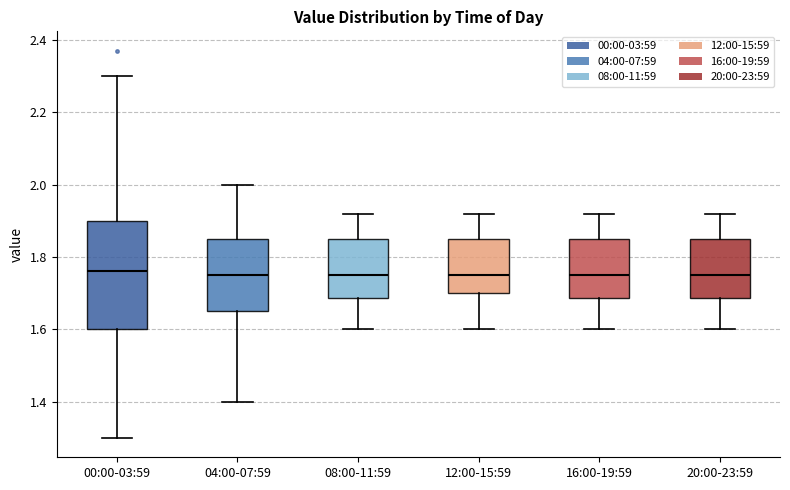

Which box is the tallest, from its lower edge to its upper edge?

00:00-03:59